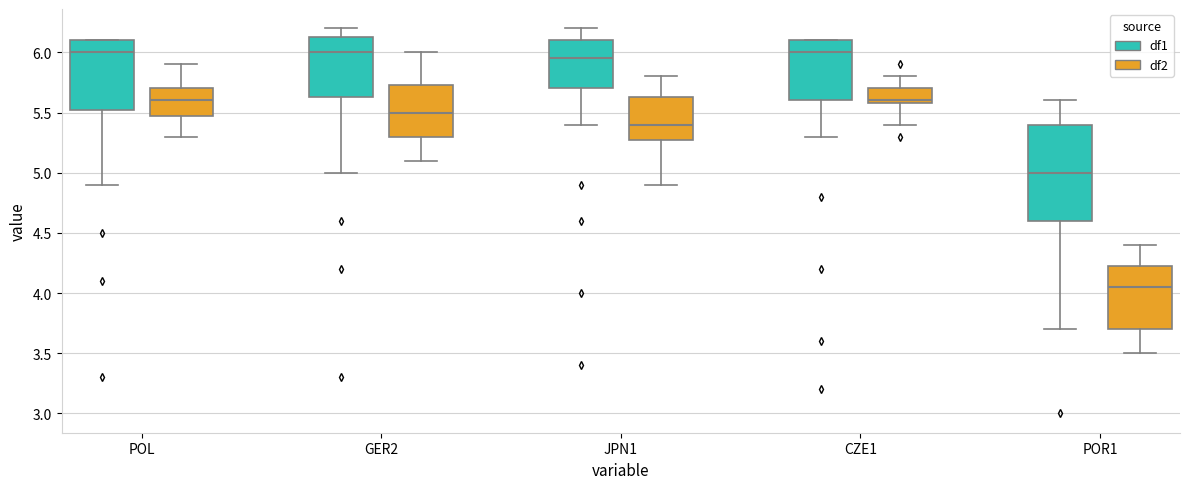

Where does the median line of the box for POL (df1) sit on the y-axis? The values are not printed on the chart, so give them approximately, as read against the axis.

6.00